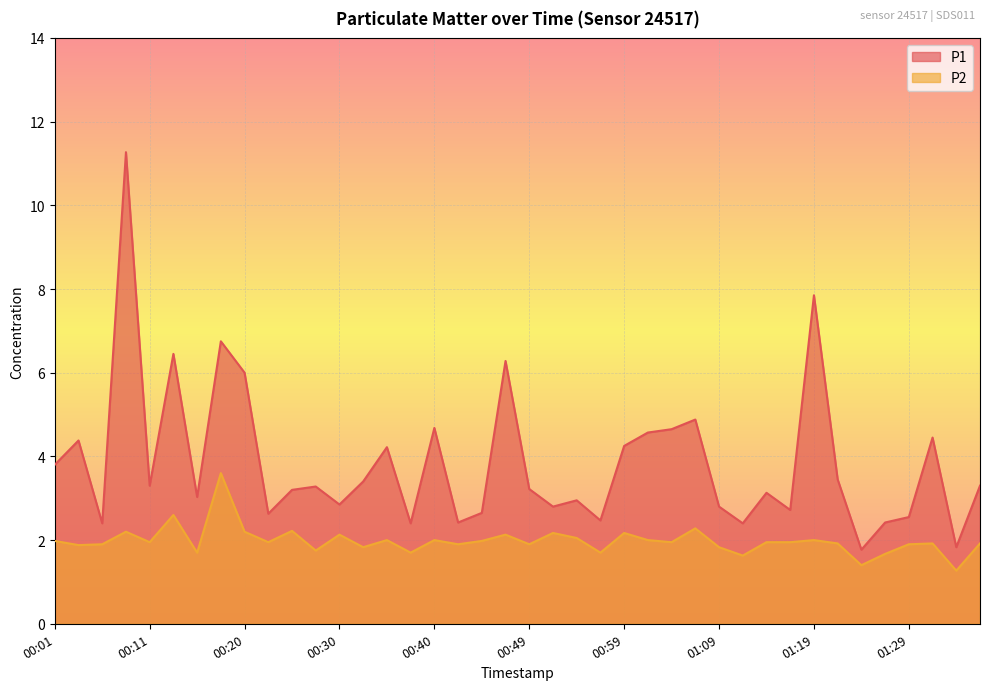

What is the greatest value displayed?

11.3